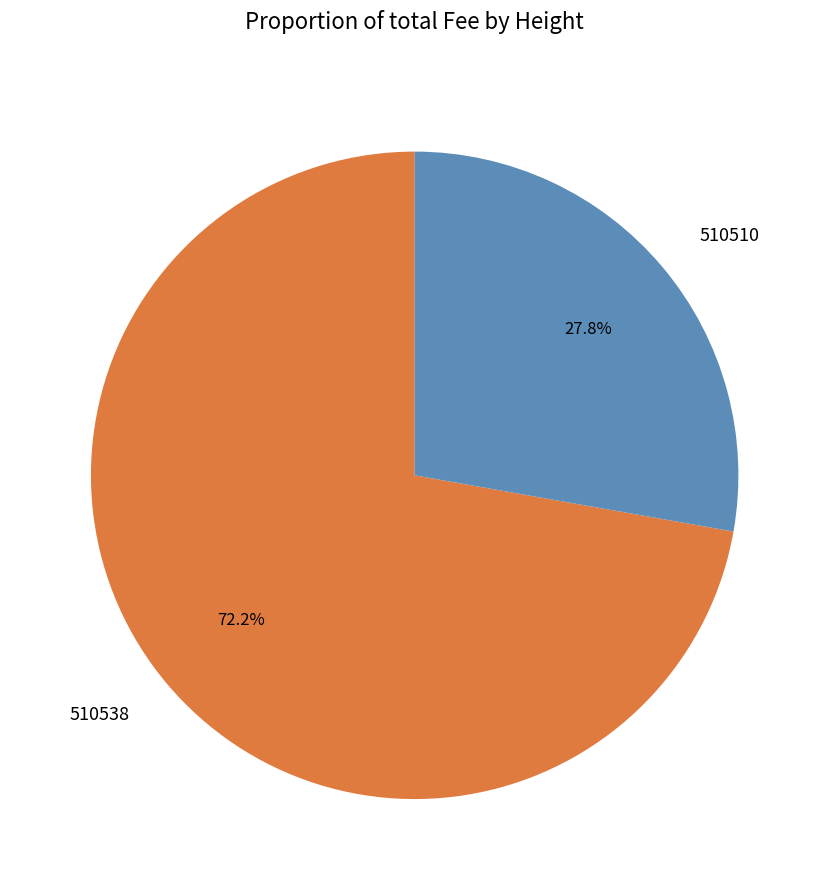

Does any single category account for the majority?

Yes